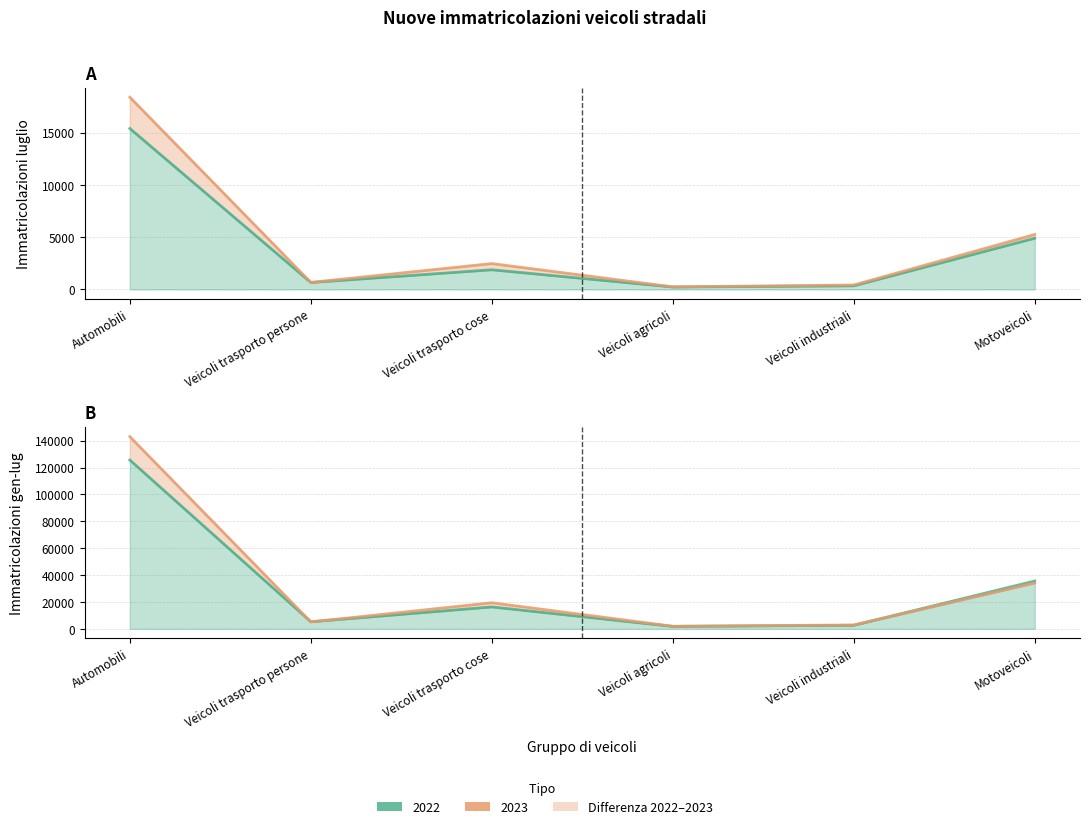

What is the approximate value of luglio 2023 at Veicoli agricoli?

246